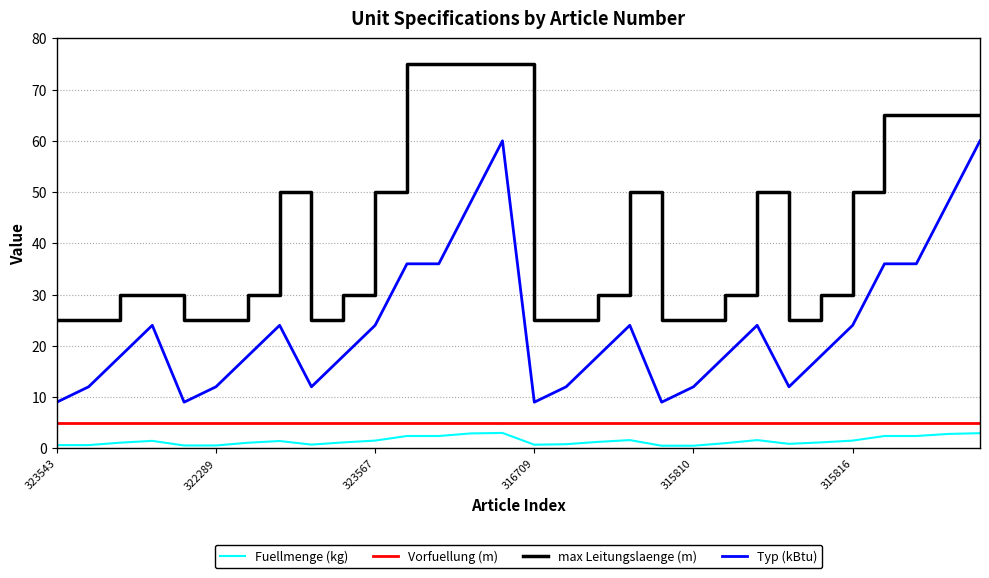

What is the average value of the Vorfuellung (m) series?

5.0